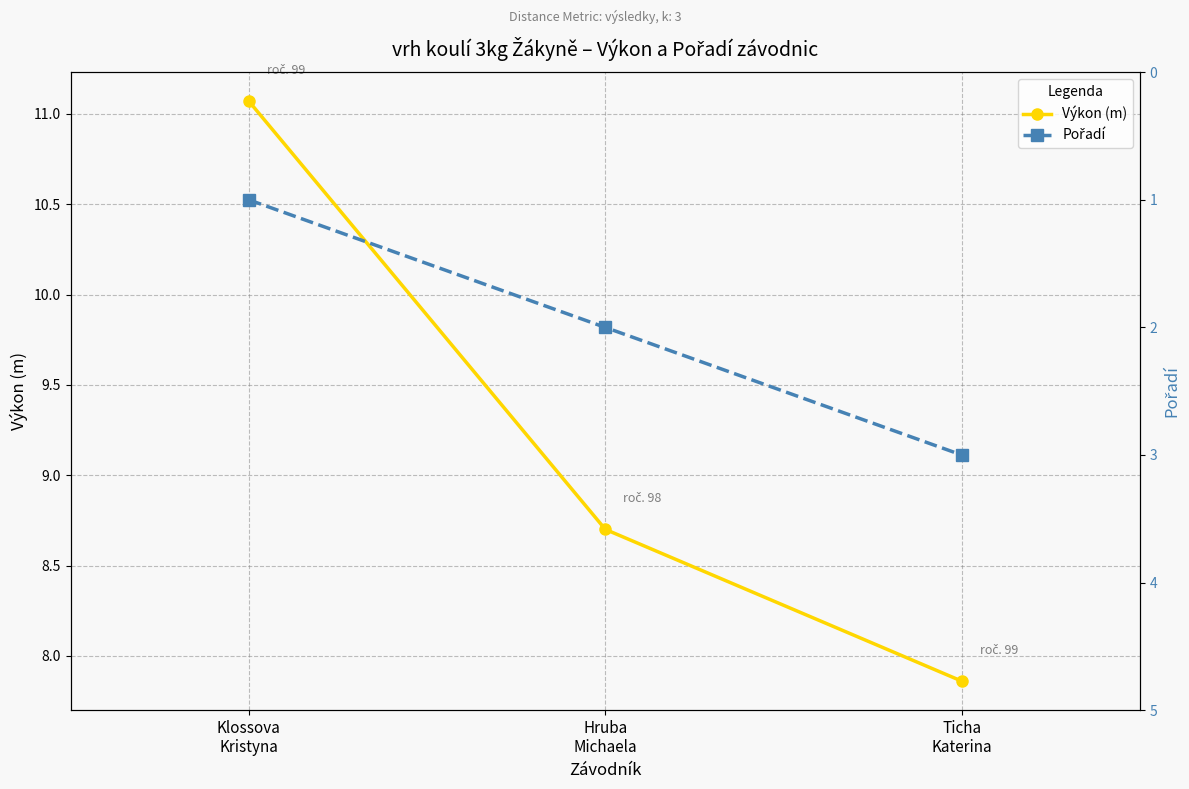

Where does the Výkon (m) series first go above 8?

Klossova
Kristyna